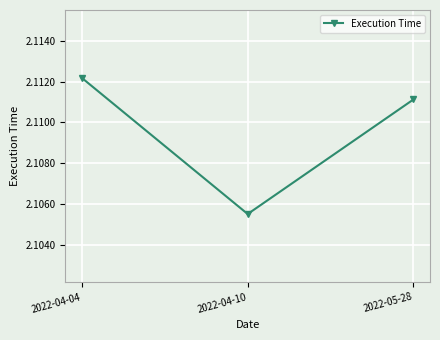

What is the label of the 2nd point from the left?

2022-04-10